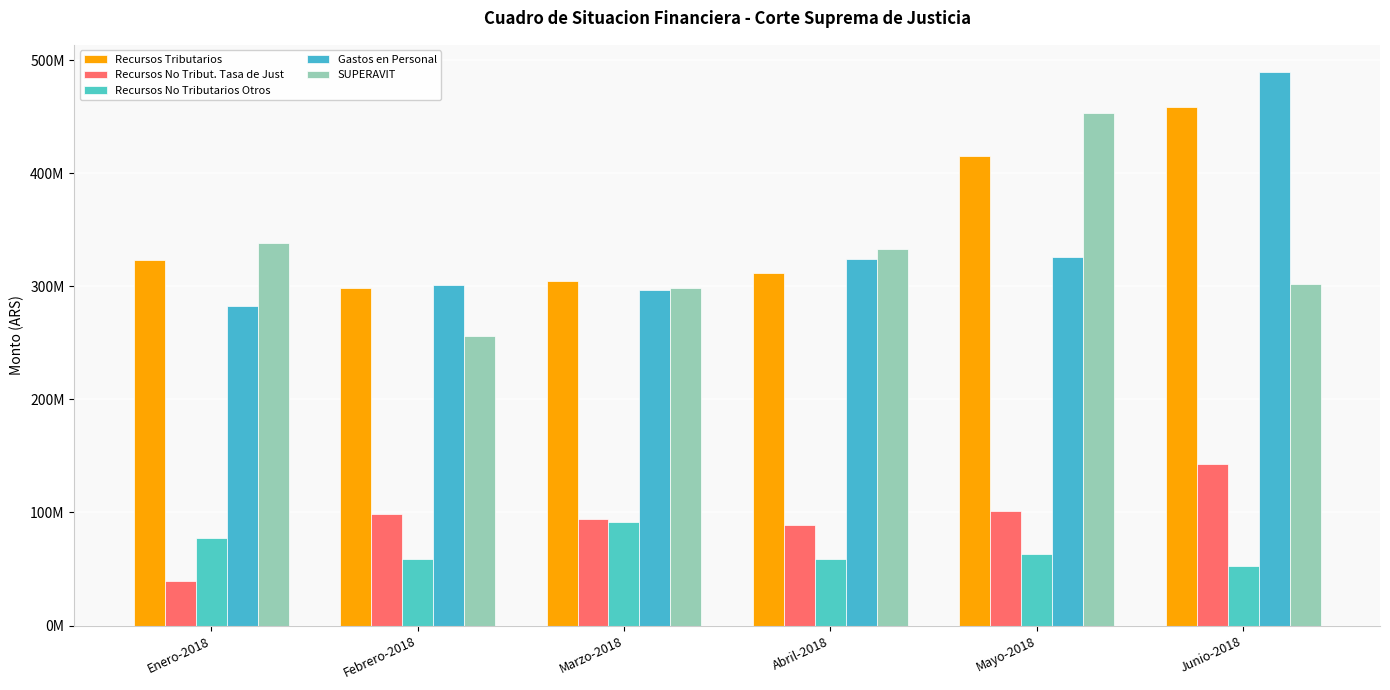

Which series has the largest total across all categories?

Recursos Tributarios